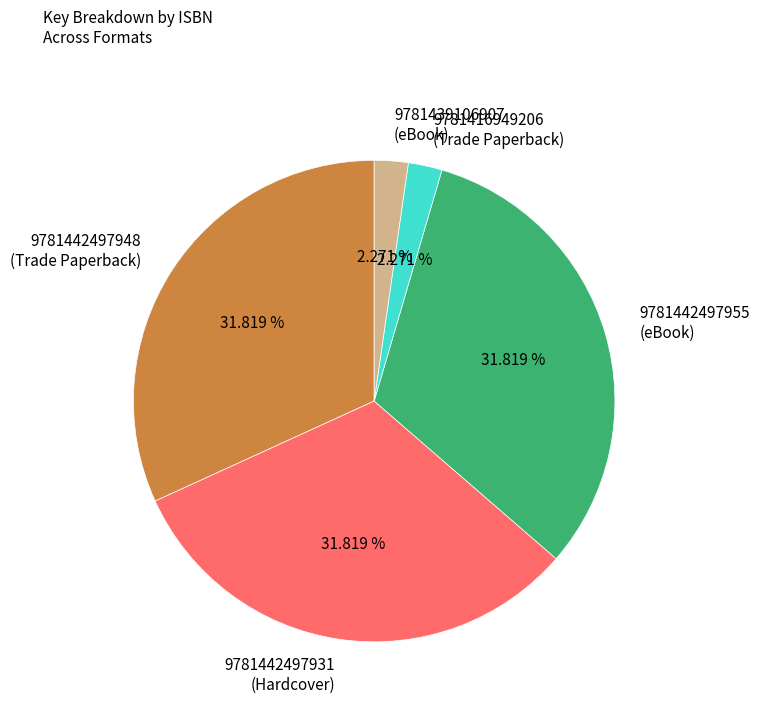

What is the total percentage of 9781442497931 and 9781442497955?

63.6%